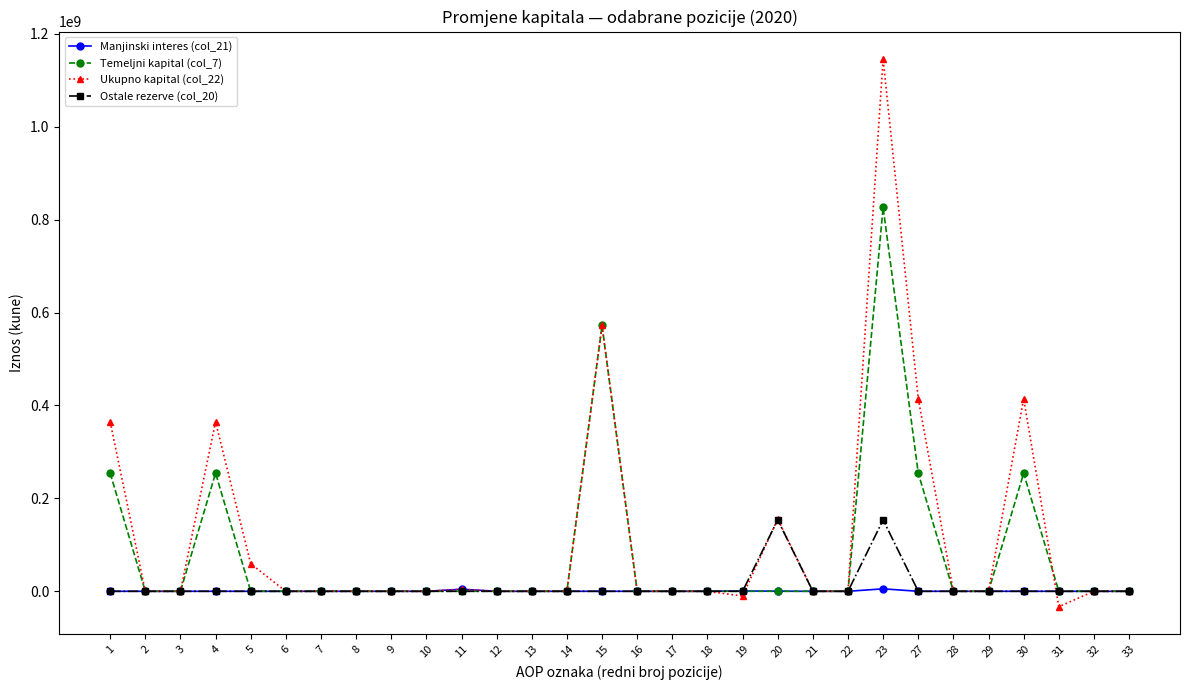

True or false: Temeljni kapital (col_7) and Ukupno kapital (col_22) cross at least once.

True